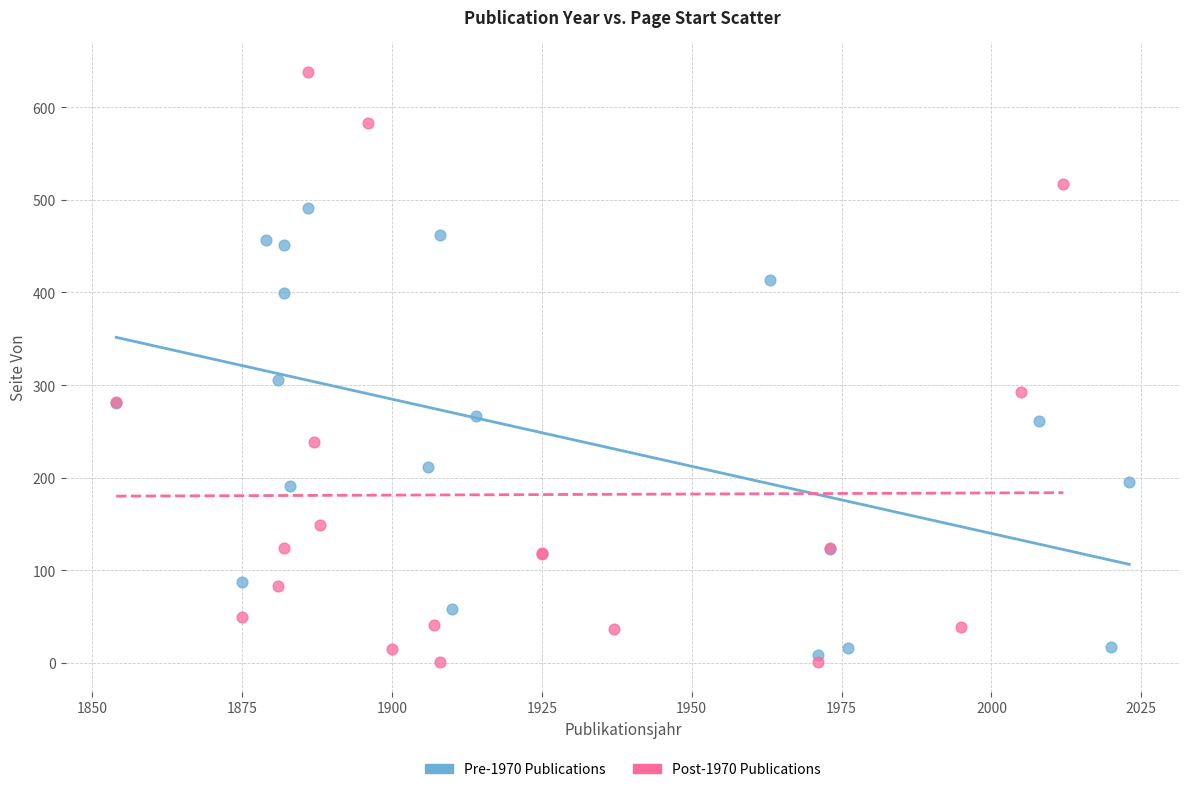

What are all the series names shown in the legend?

Pre-1970 Publications, Post-1970 Publications